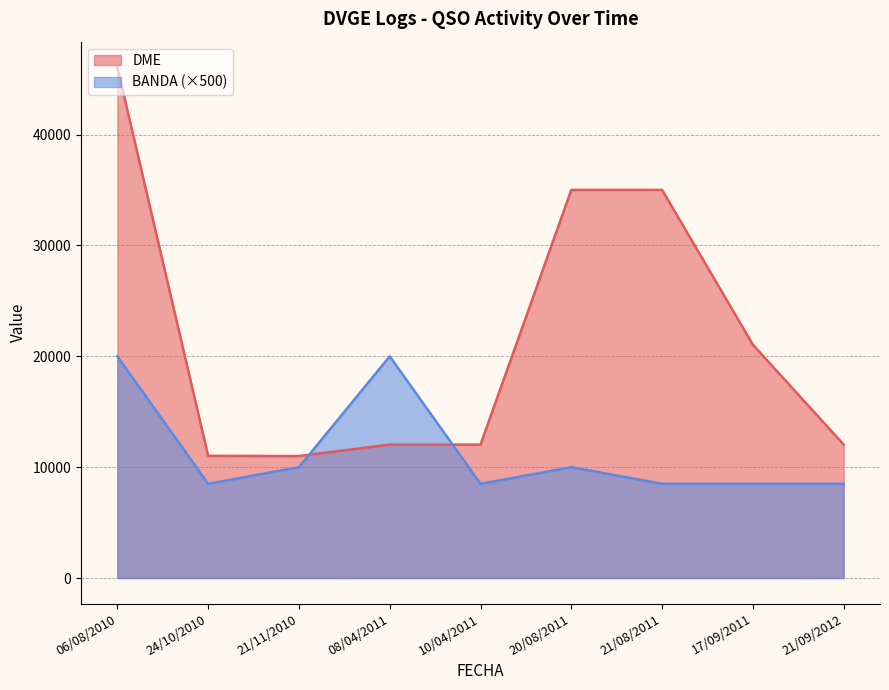

Is the value of DME at 10/04/2011 greater than the value of BANDA at 10/04/2011?

Yes